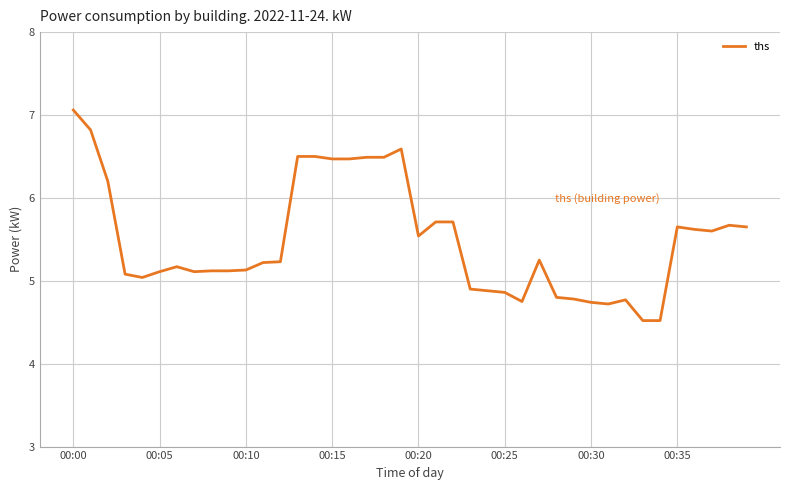

What is the difference between the maximum and minimum values?

2.5